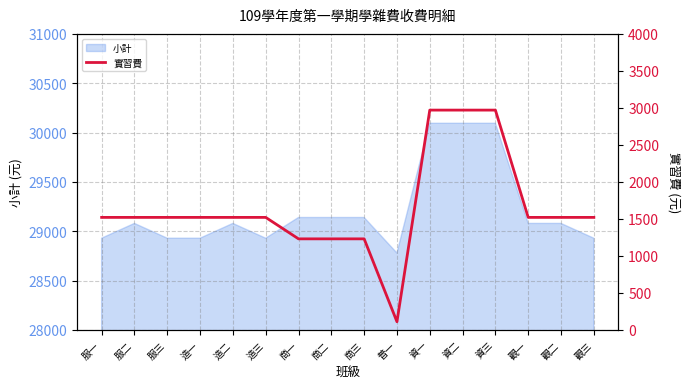

At which category does the chart reach its minimum across all series?

普一